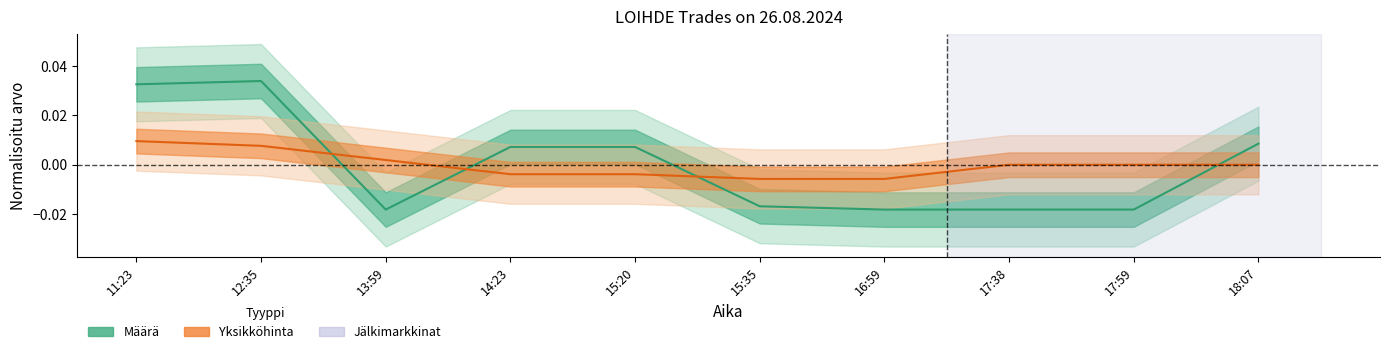

At which category does the chart reach its peak across all series?

12:35